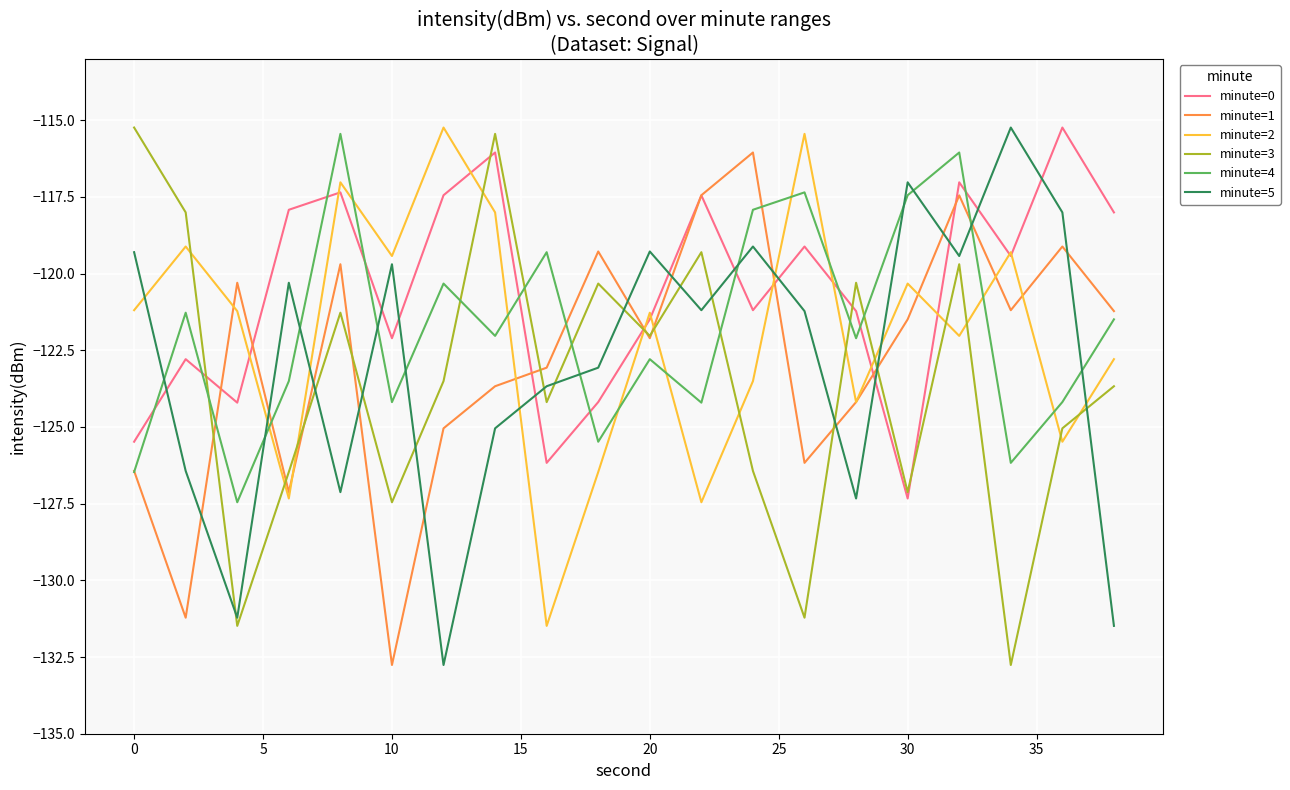

How many lines are shown in the chart?

6